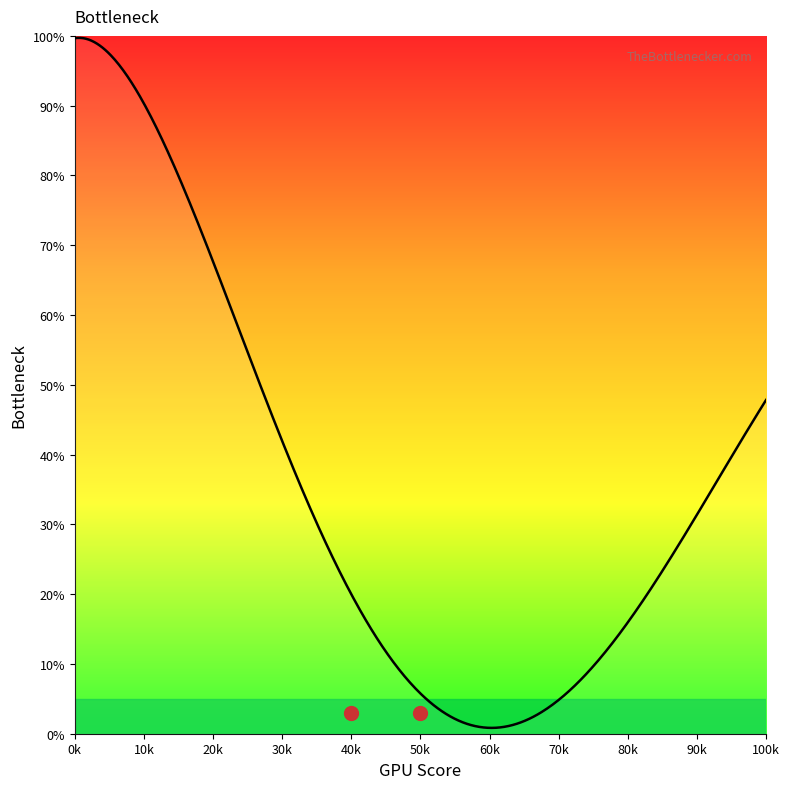

How many data points are less than 30?

10